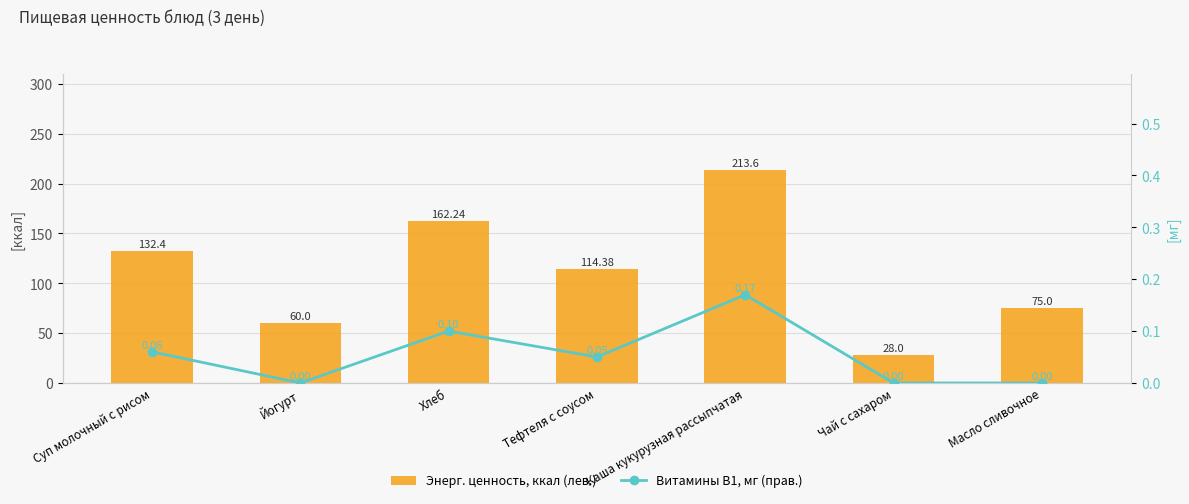

How many values in the Энерг. ценность, ккал (лев.) series exceed 114?

4